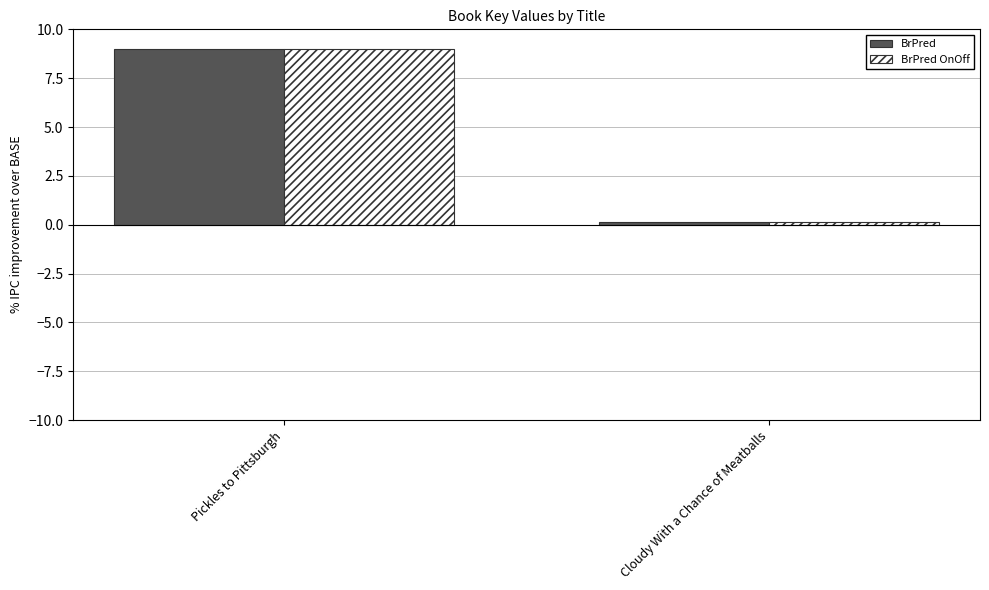

Rank the categories by BrPred value from highest to lowest.

Pickles to Pittsburgh, Cloudy With a Chance of Meatballs